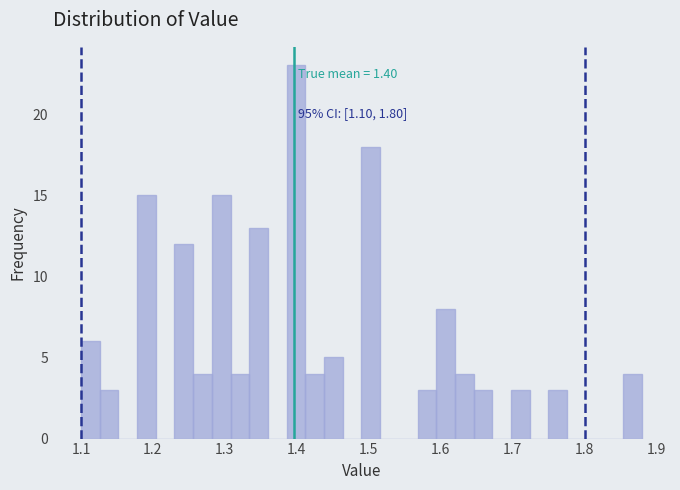

Read against the x-axis, roughly where is the centre of the tallest bar?

1.40